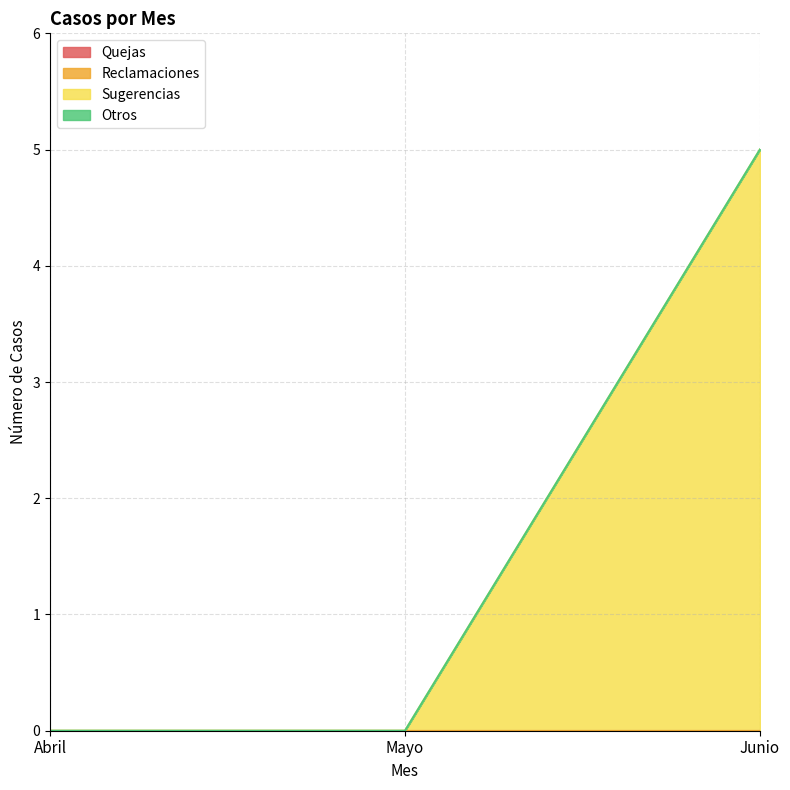

Does the chart have visible grid lines?

Yes